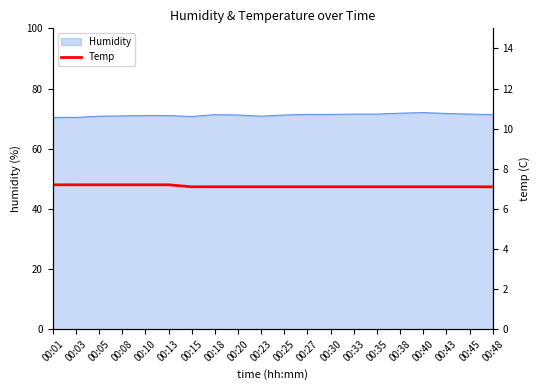

What is the ratio of the value at 00:38 to the value at 00:20?

1.0